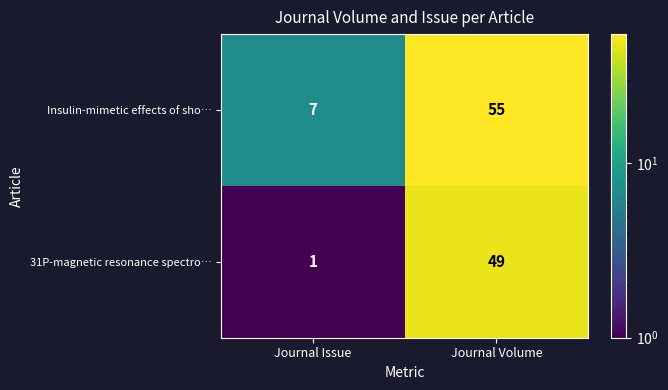

What is the minimum value for Insulin-mimetic effects of sho…?

7